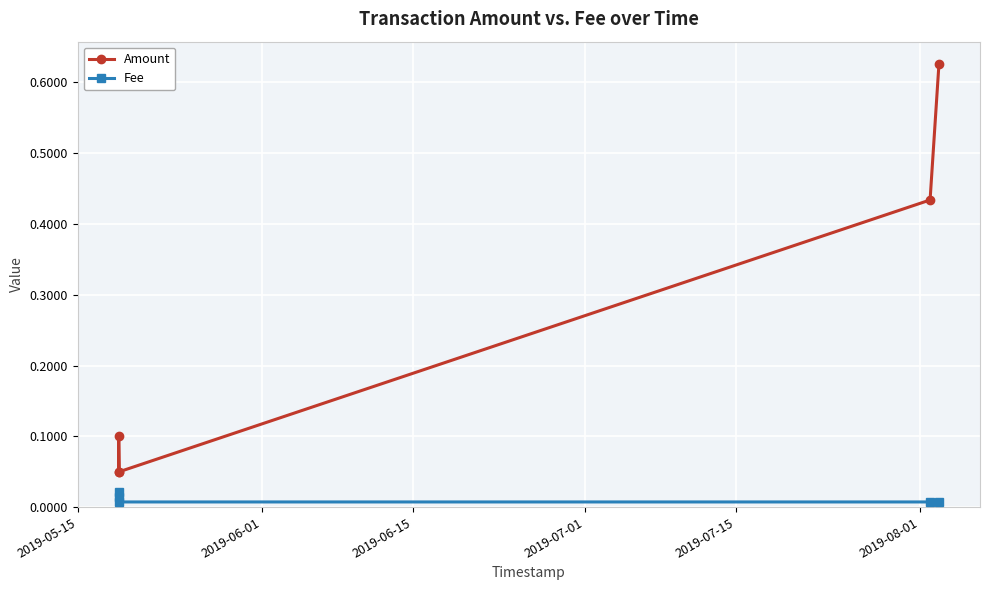

What is the average value of the Amount series?

0.3